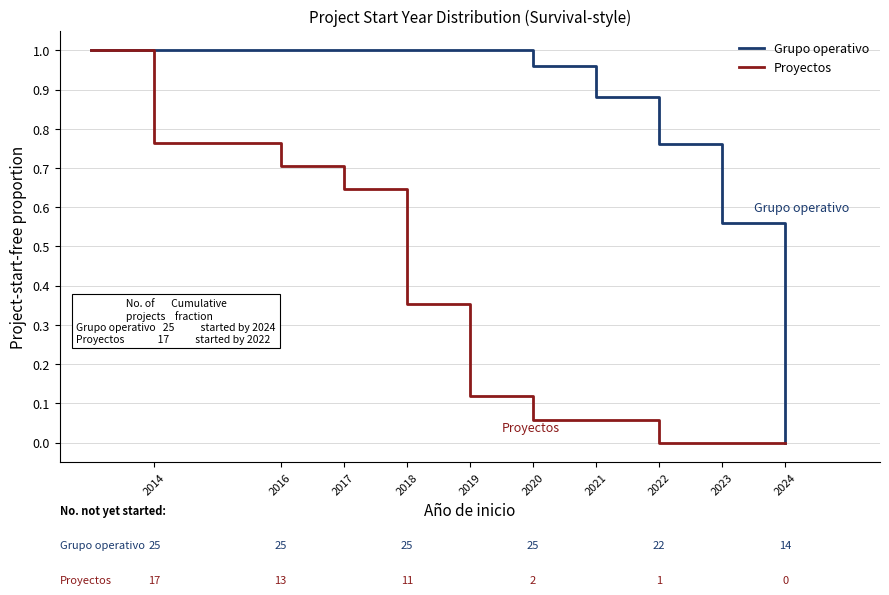

List the series in order of their overall mean, highest first.

Grupo operativo, Proyectos